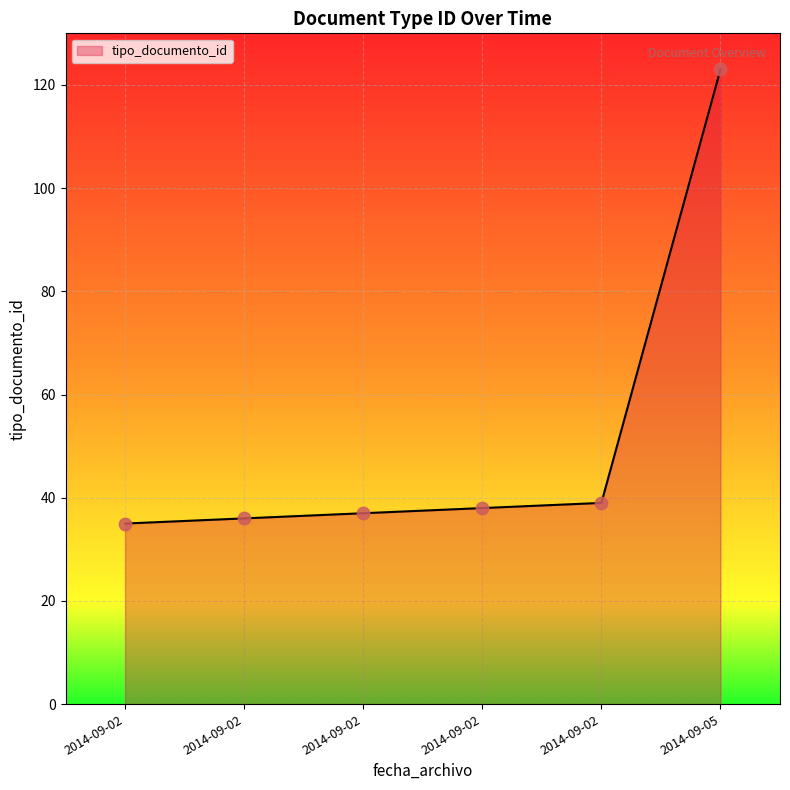

Count the number of data series in this chart.

1